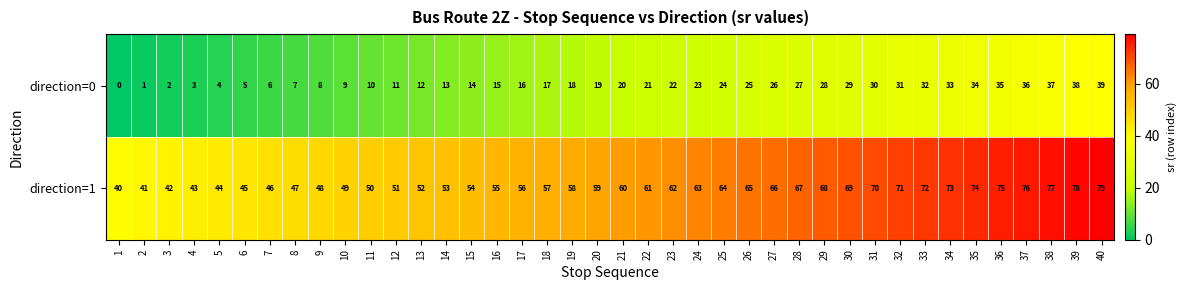

What is the difference between the direction=1 values at 15 and 40?

25